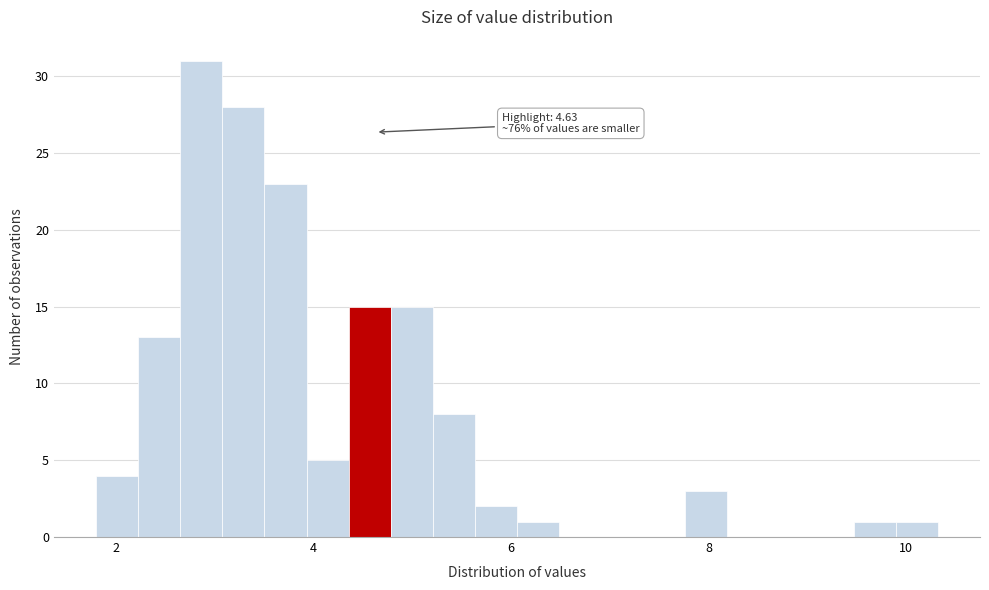

Read against the x-axis, roughly where is the centre of the tallest bar?

2.8